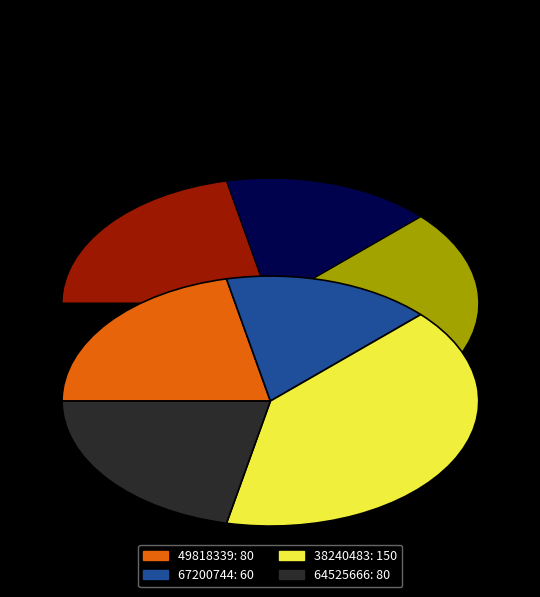

What is the change in value from 49818339 to 38240483?

+70